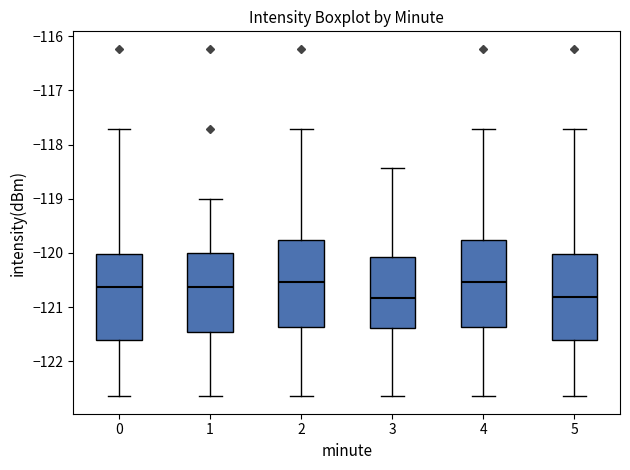

Reading left to right, read every box against the y-axis: the position of its median line, the range the box covers, and the ends of its whiskers. The values are not printed on the chart, so give them approximately, as read against the axis.

0: median -120.6, box -121.6 to -120.0, whiskers -122.6 to -117.7
1: median -120.6, box -121.5 to -120.0, whiskers -122.6 to -119.0
2: median -120.5, box -121.4 to -119.8, whiskers -122.6 to -117.7
3: median -120.8, box -121.4 to -120.1, whiskers -122.6 to -118.4
4: median -120.5, box -121.4 to -119.8, whiskers -122.6 to -117.7
5: median -120.8, box -121.6 to -120.0, whiskers -122.6 to -117.7